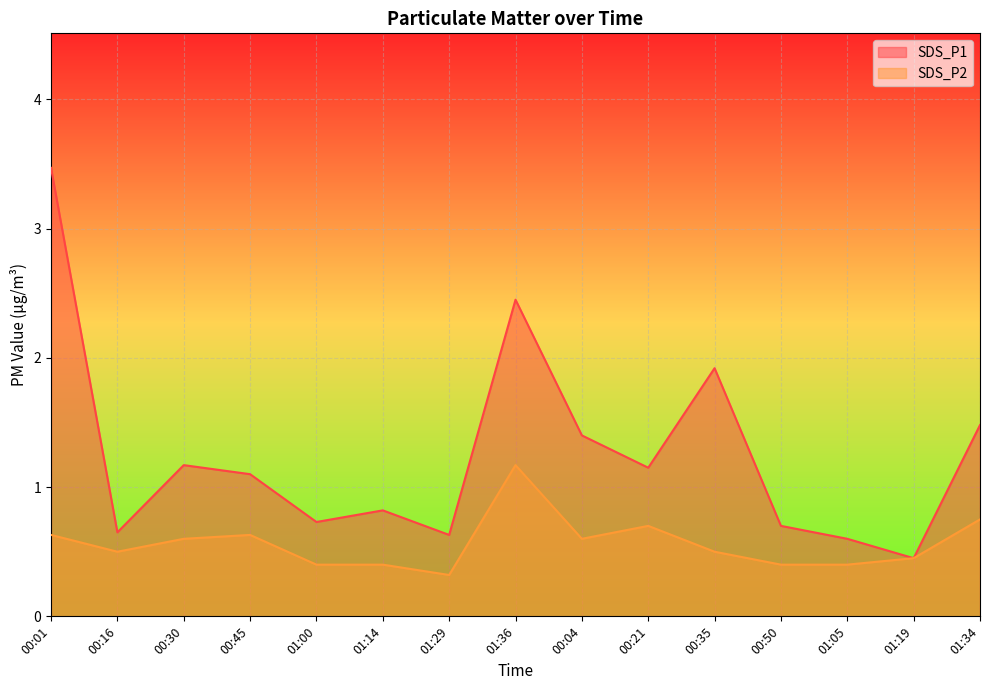

What is the difference between the maximum and second lowest values in the SDS_P1 series?

2.9